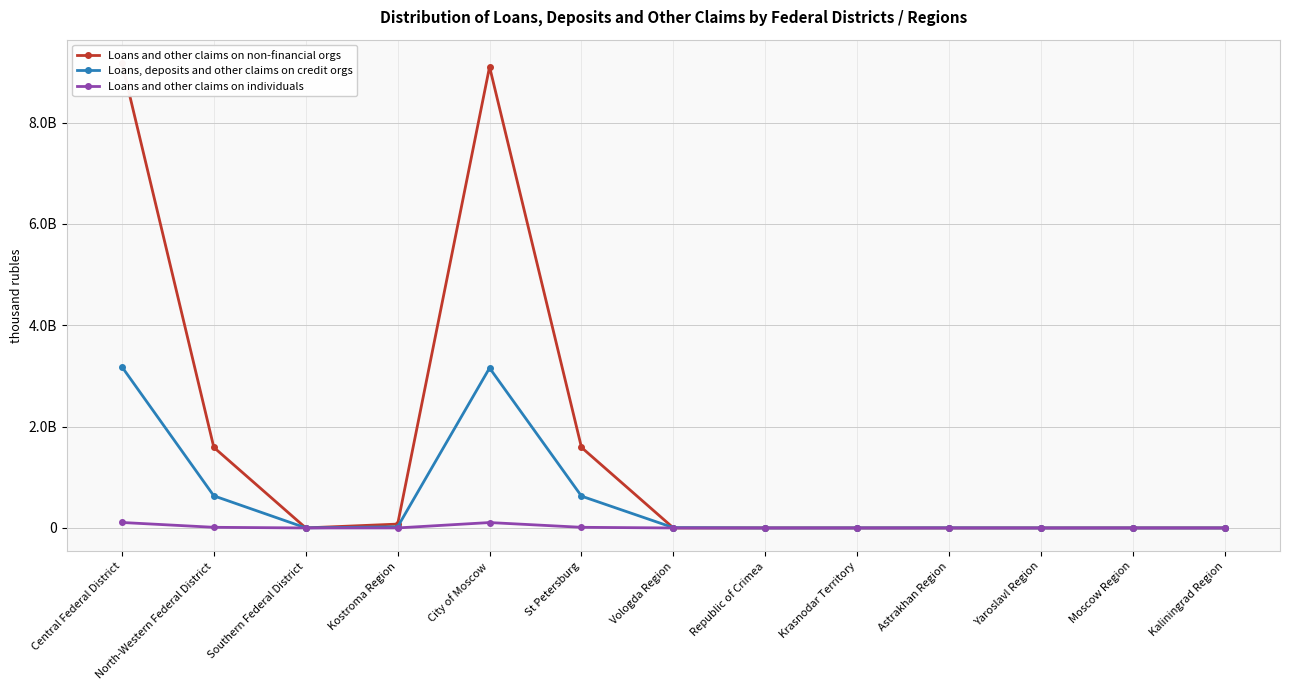

How many values in the Loans and other claims on individuals series are below 140163?

6